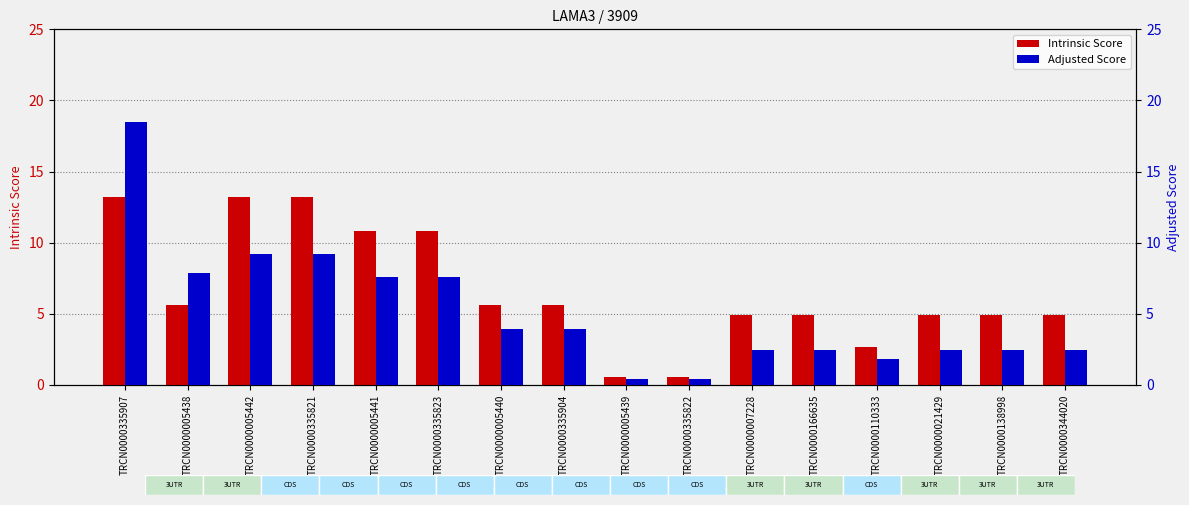

Are the bars grouped side by side (vs. stacked)?

Yes